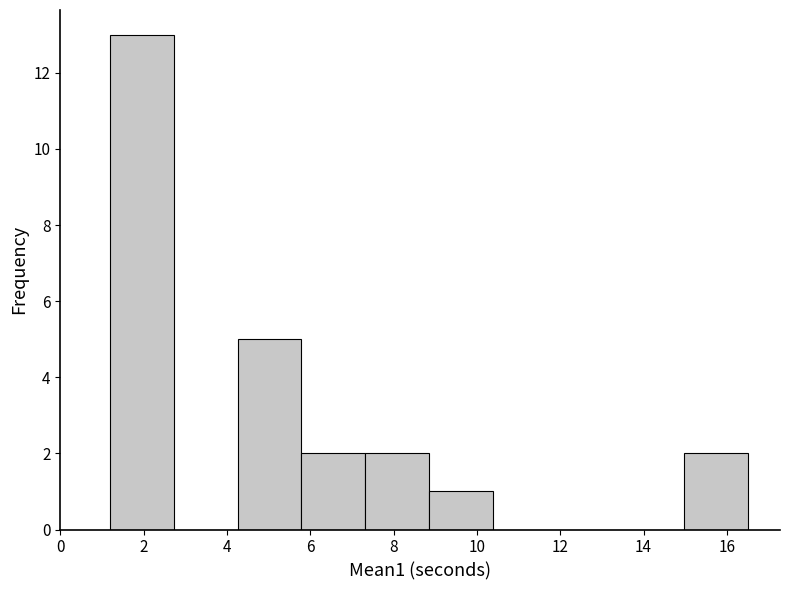

Reading left to right, transcribe this chart: for each bar, give the range it covers on the x-axis and its height. Neither the bar edges nor the heights are printed on the chart, so give them approximately, as read against the axes.

1.2 to 2.8: 13
2.8 to 4.2: 0
4.2 to 5.8: 5
5.8 to 7.4: 2
7.4 to 8.8: 2
8.8 to 10.4: 1
10.4 to 12.0: 0
12.0 to 13.4: 0
13.4 to 15.0: 0
15.0 to 16.6: 2